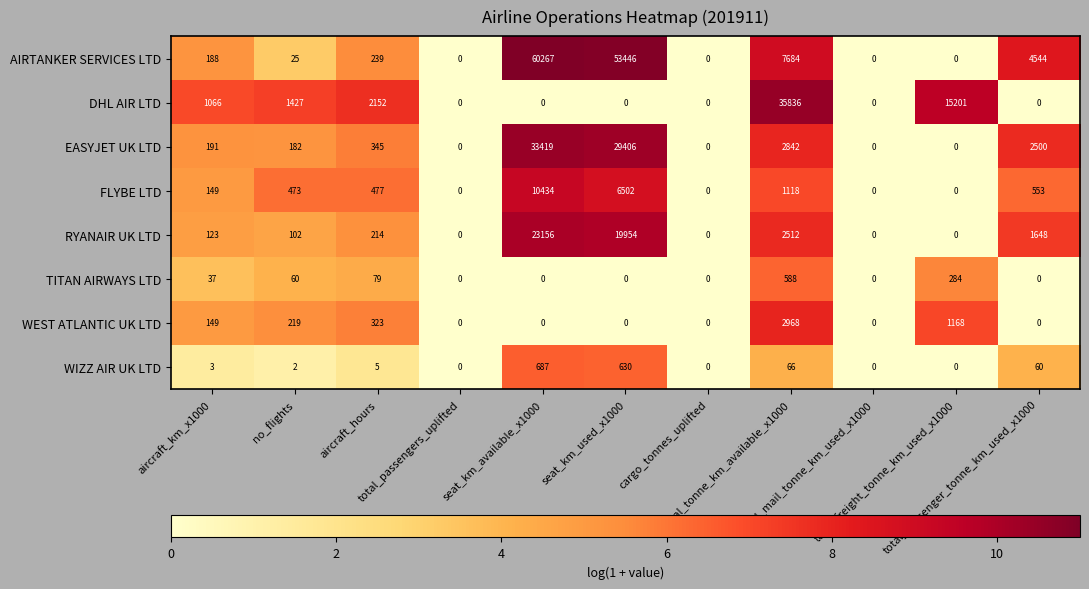

Which series has the largest range (max minus min)?

AIRTANKER SERVICES LTD